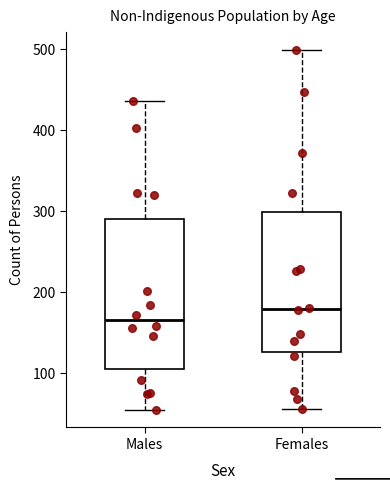

Which box is the tallest, from its lower edge to its upper edge?

Males